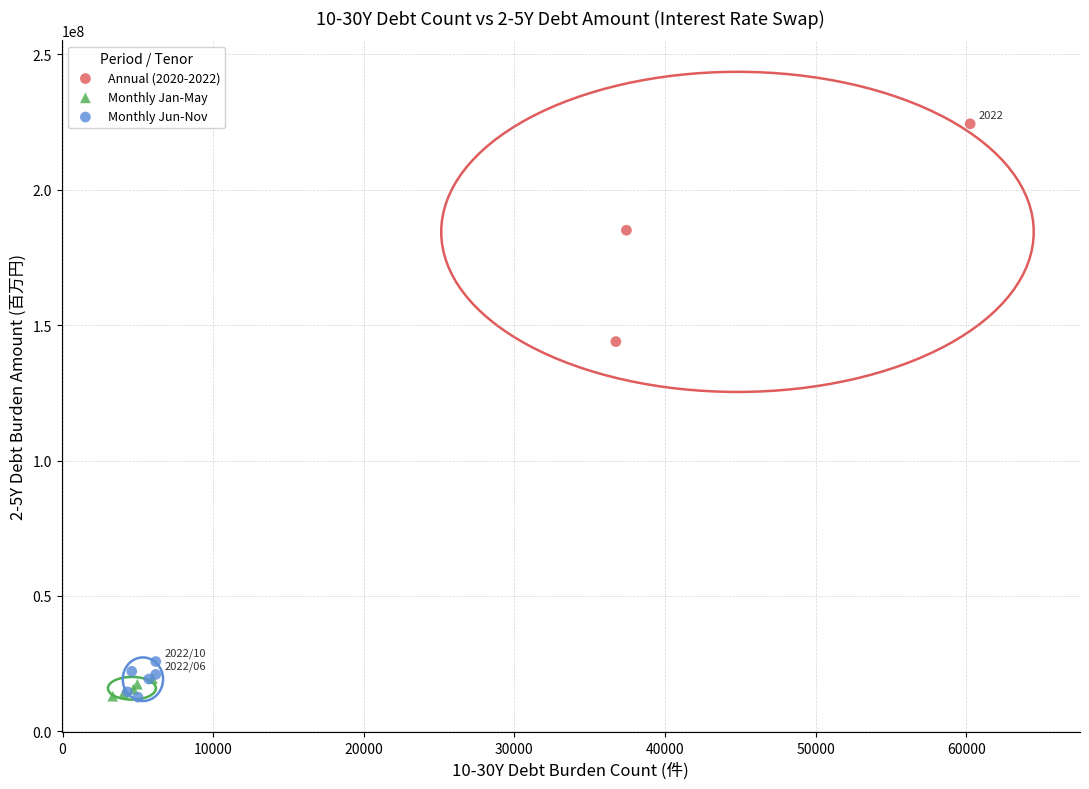

Which series contains the highest Y value?

Annual (2020-2022)